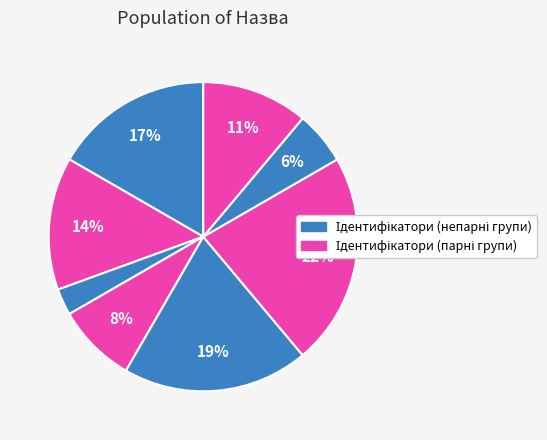

How many slices are in this pie chart?

8